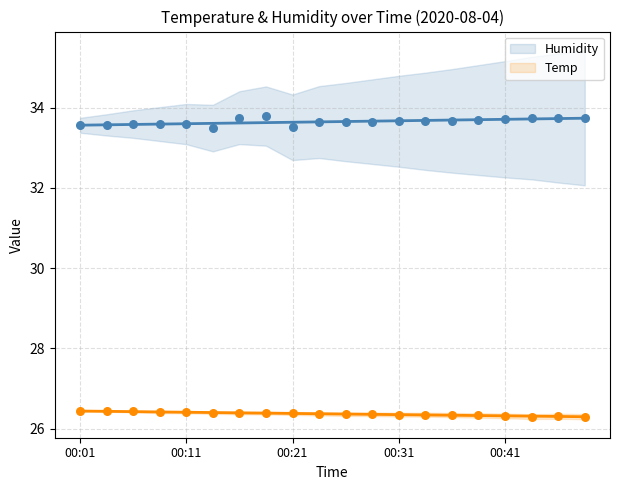

At how many categories does at least one series exceed 30?

20